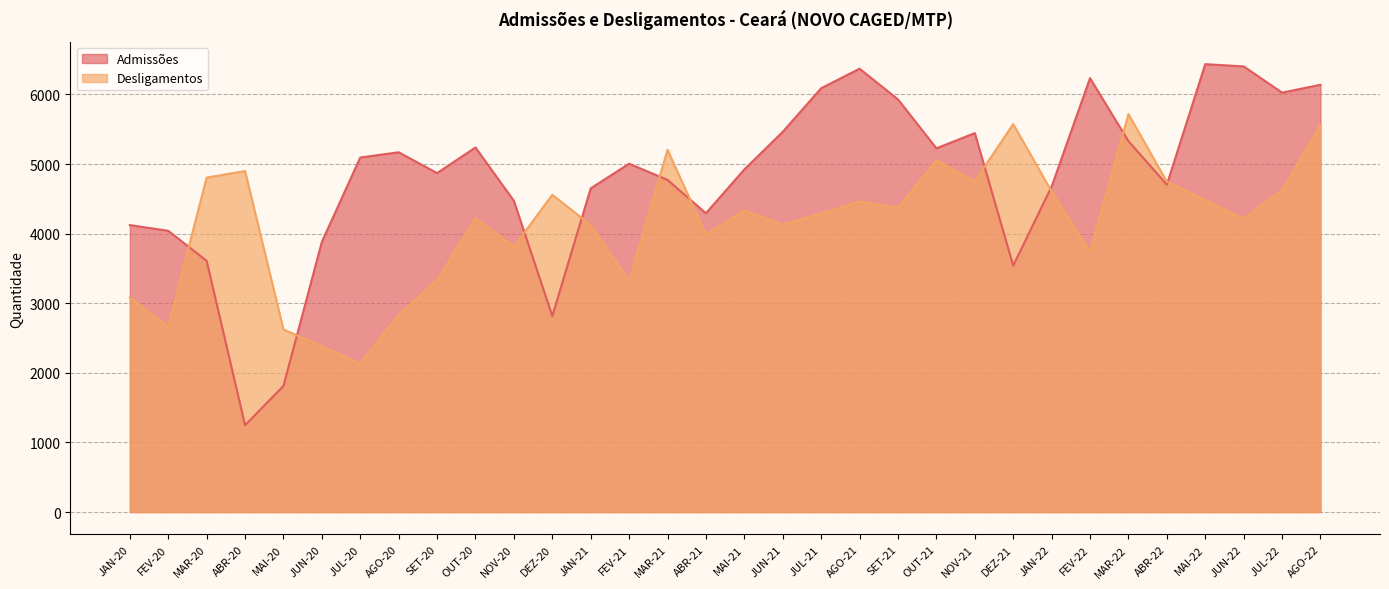

What is the difference between the maximum and second lowest values in the Admissões series?

4623